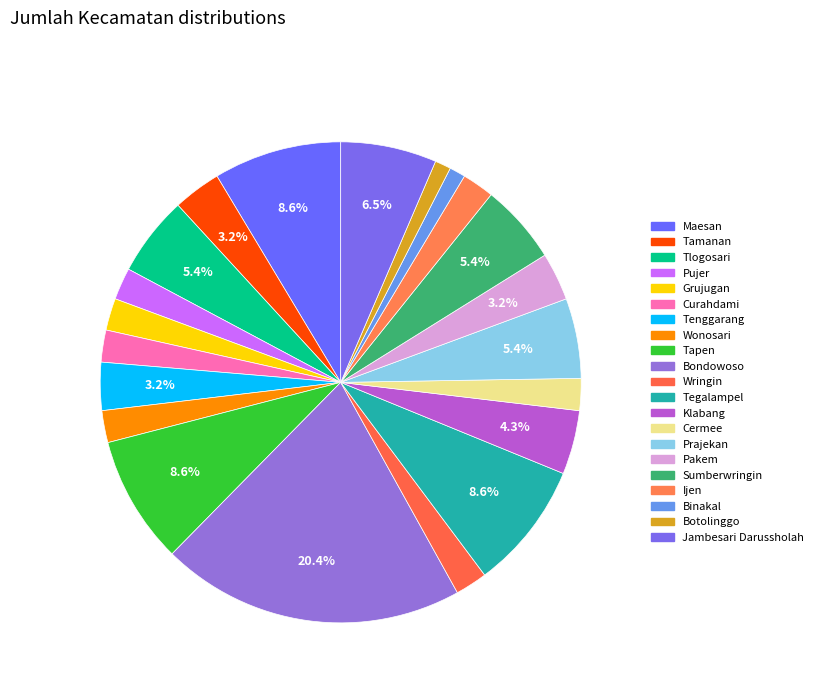

To the nearest percent, what is the difference between the Tlogosari and Tamanan slice percentages?

2%